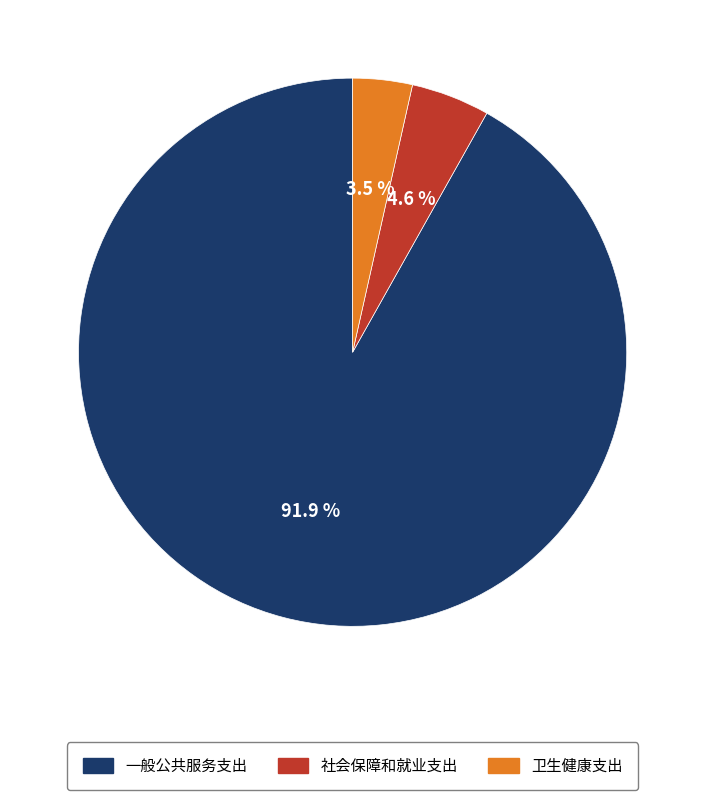

What is the smallest slice in the pie chart?

卫生健康支出